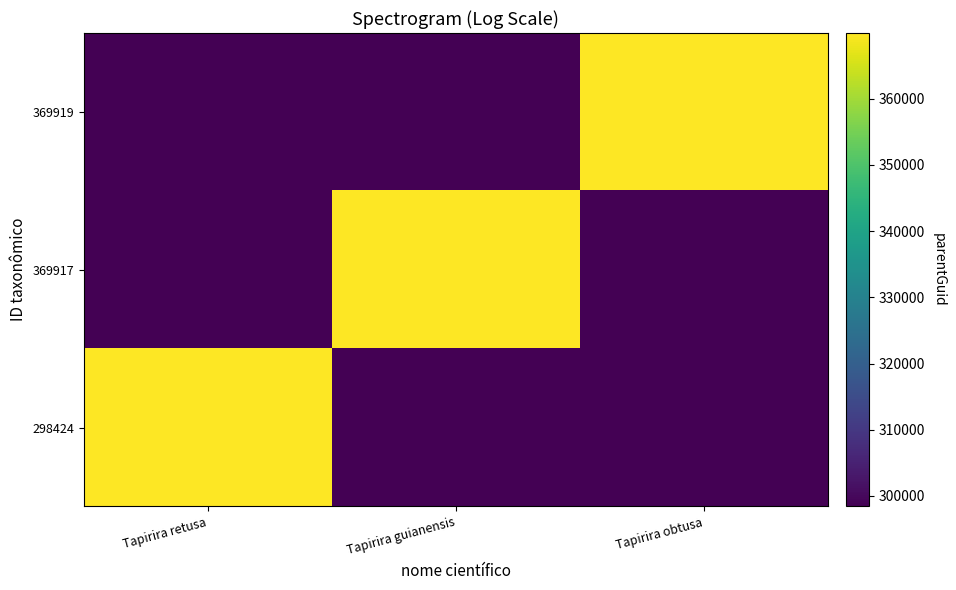

Which series has the largest total across all categories?

298424